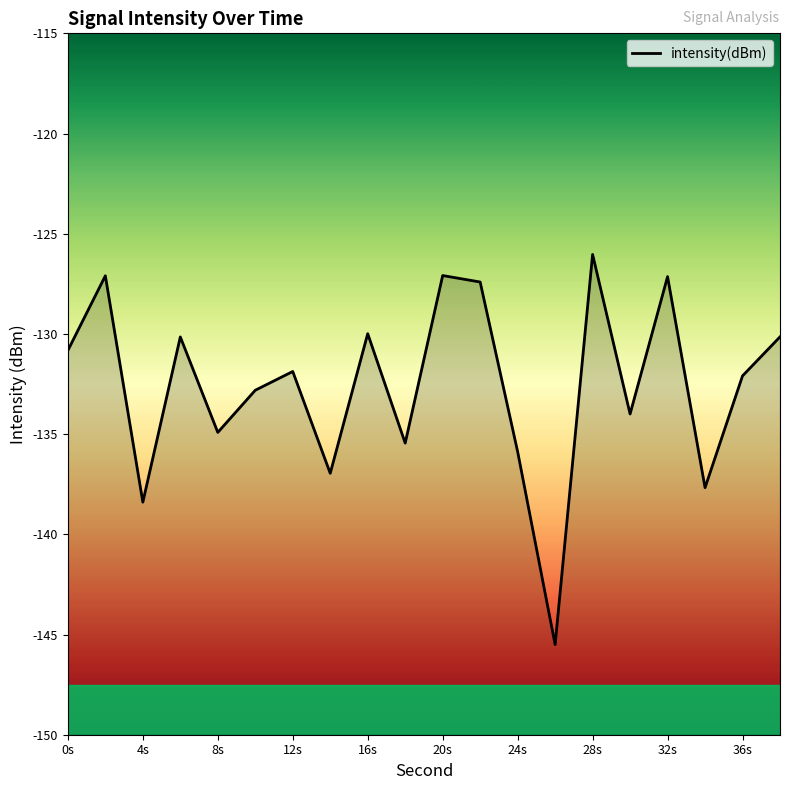

What is the approximate value at 32s?

-127.1